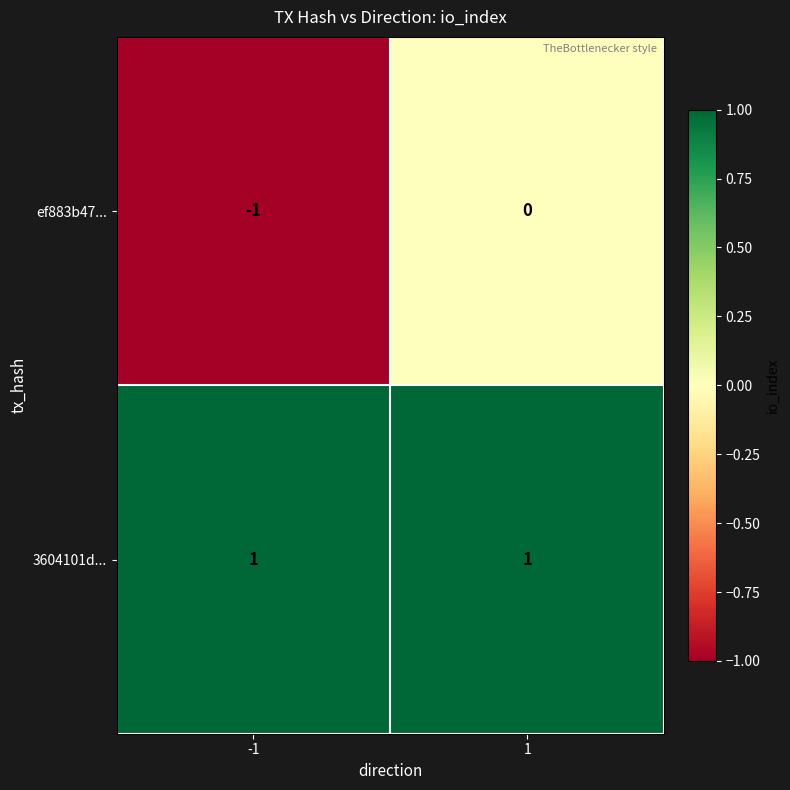

Rank the series by their maximum value, from lowest to highest.

ef883b47..., 3604101d...